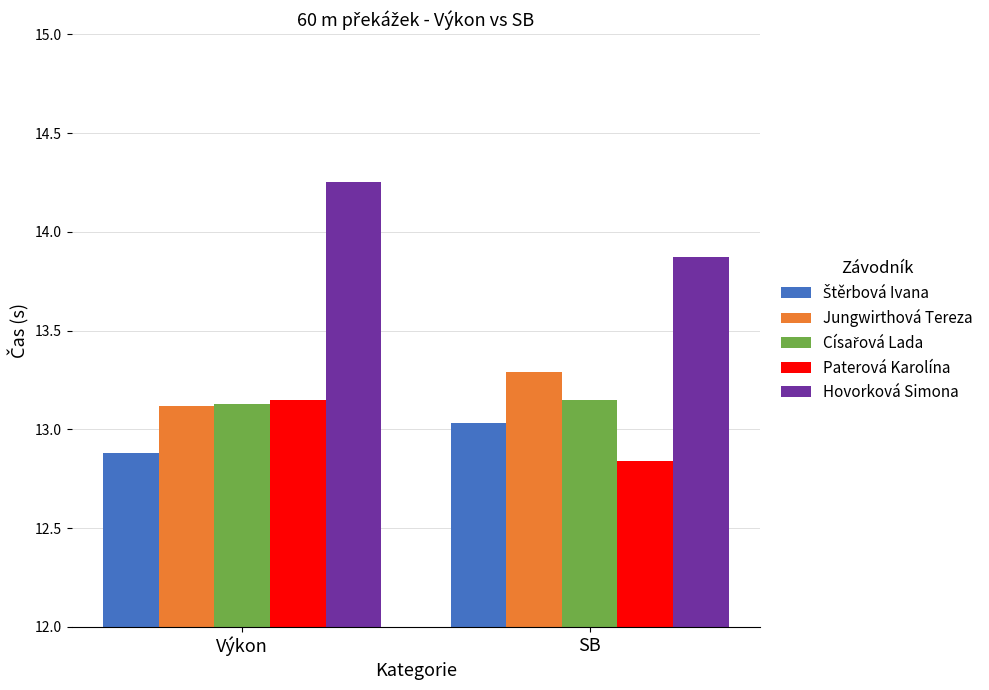

At which category does the chart reach its peak across all series?

Výkon